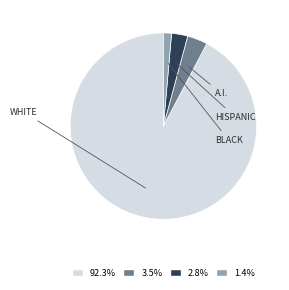

How many segments does this pie chart have?

4